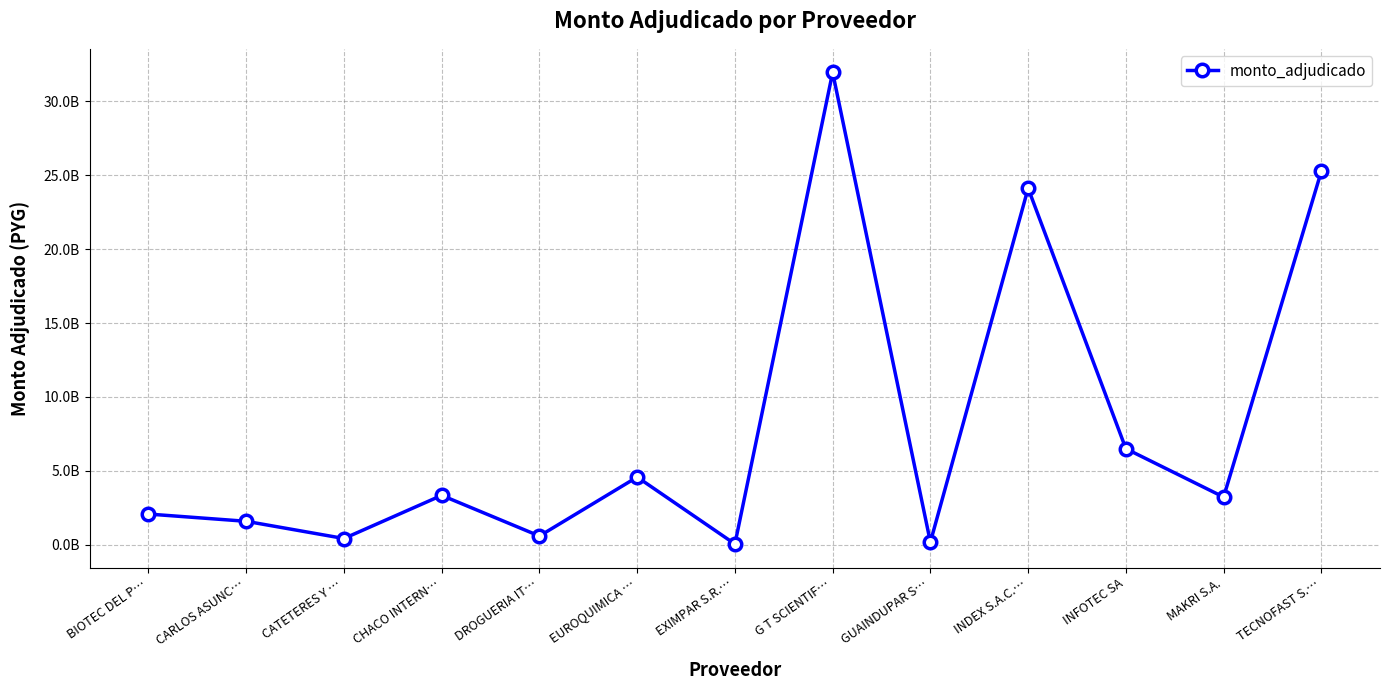

What position from the right is CARLOS ASUNC…?

12